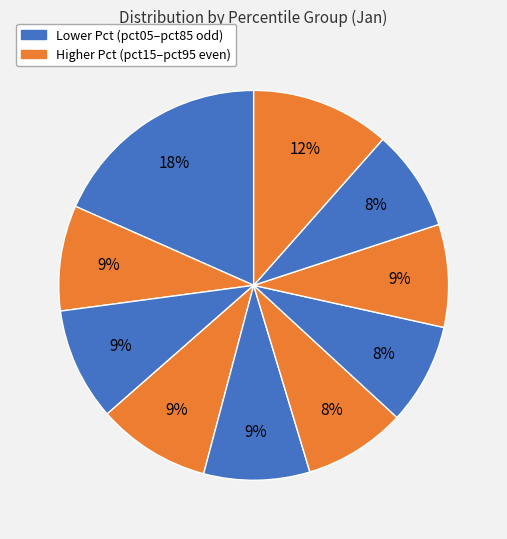

What is the largest slice in the pie chart?

pct05